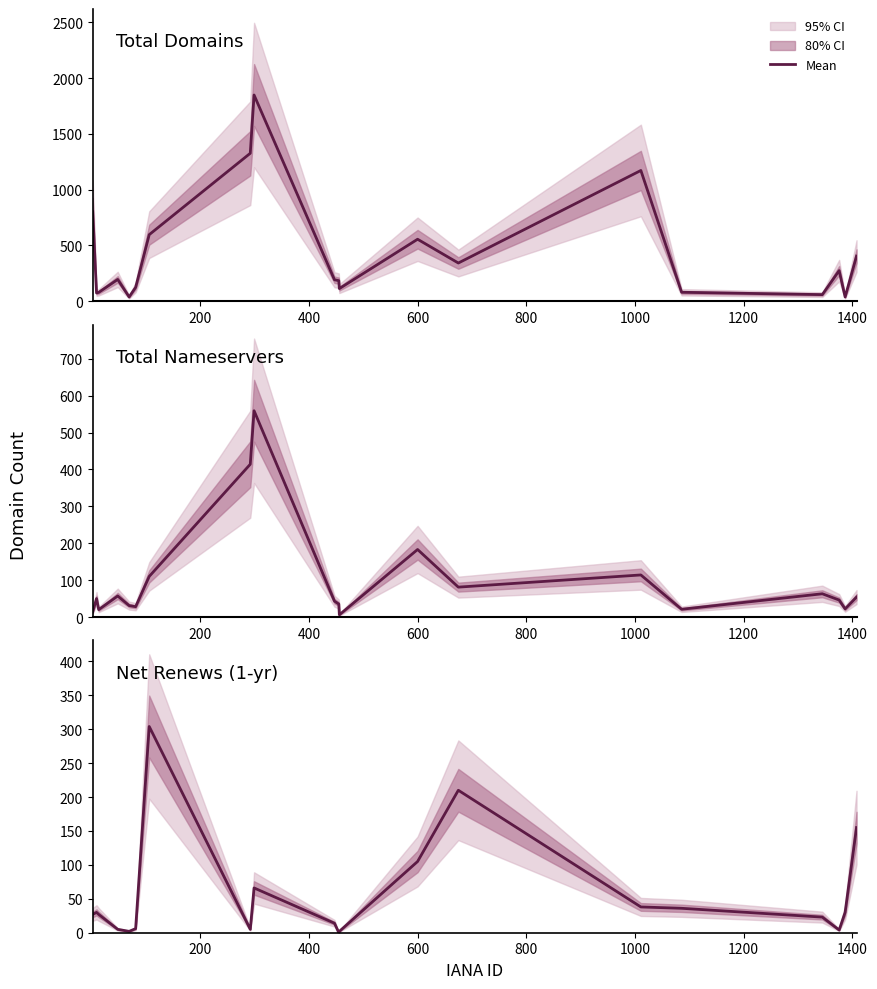

The total-domains series shows 96 at 16. True or false?

False